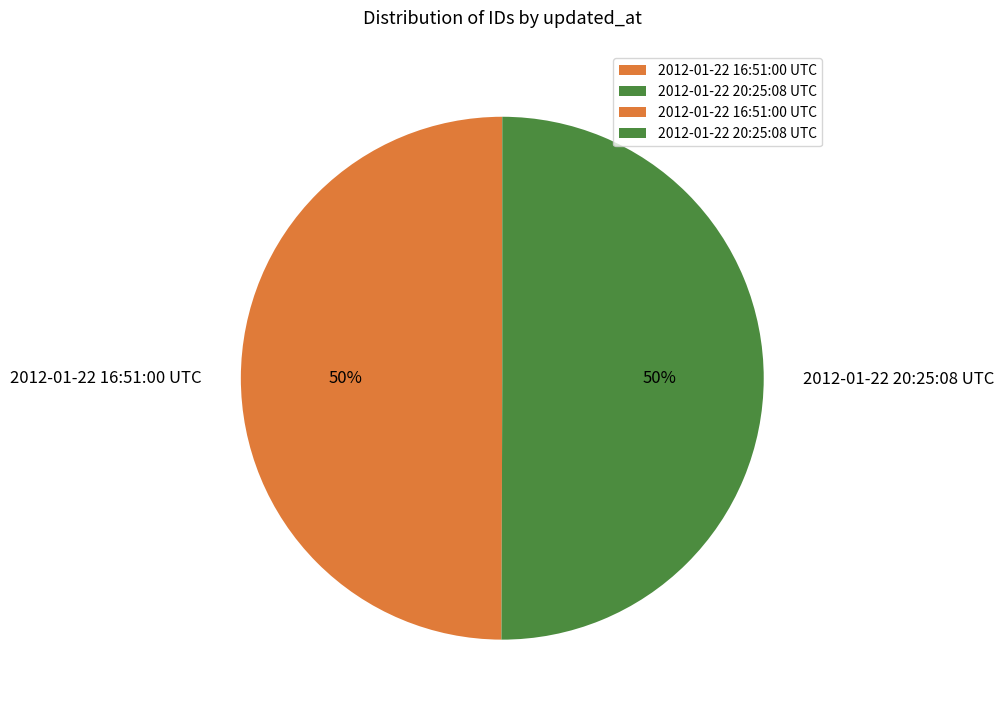

Is it true that 2012-01-22 20:25:08 UTC is 50% of the pie?

True